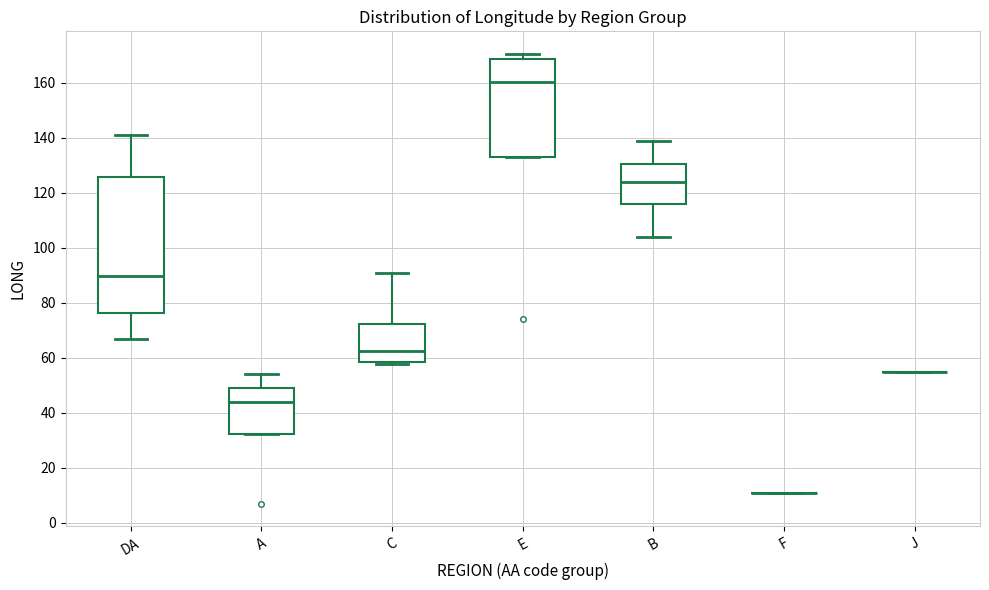

Reading left to right, read every box against the y-axis: the position of its median line, the range the box covers, and the ends of its whiskers. The values are not printed on the chart, so give them approximately, as read against the axis.

DA: median 90, box 76 to 126, whiskers 68 to 140
A: median 44, box 32 to 48, whiskers 32 to 54
C: median 62, box 58 to 72, whiskers 58 to 90
E: median 160, box 132 to 168, whiskers 132 to 170
B: median 124, box 116 to 130, whiskers 104 to 138
F: box collapsed to a line at 12, whiskers 12 to 12
J: box collapsed to a line at 54, whiskers 54 to 54